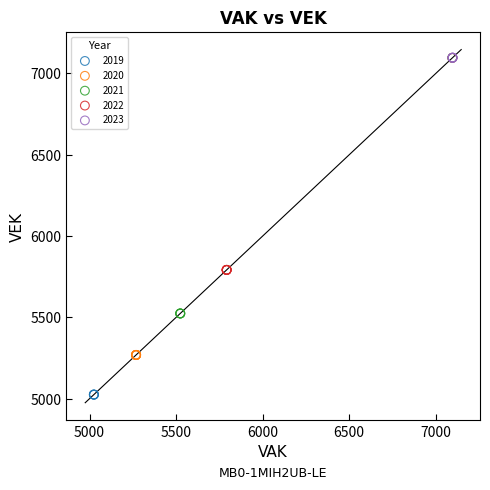

Which series reaches the minimum Y coordinate?

2019